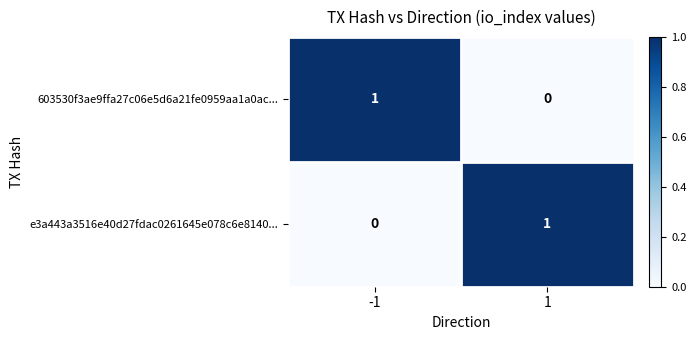

Is it true that 603530f3ae9ffa27c06e5d6a21fe0959aa1a0ac... equals -1 at 1?

False